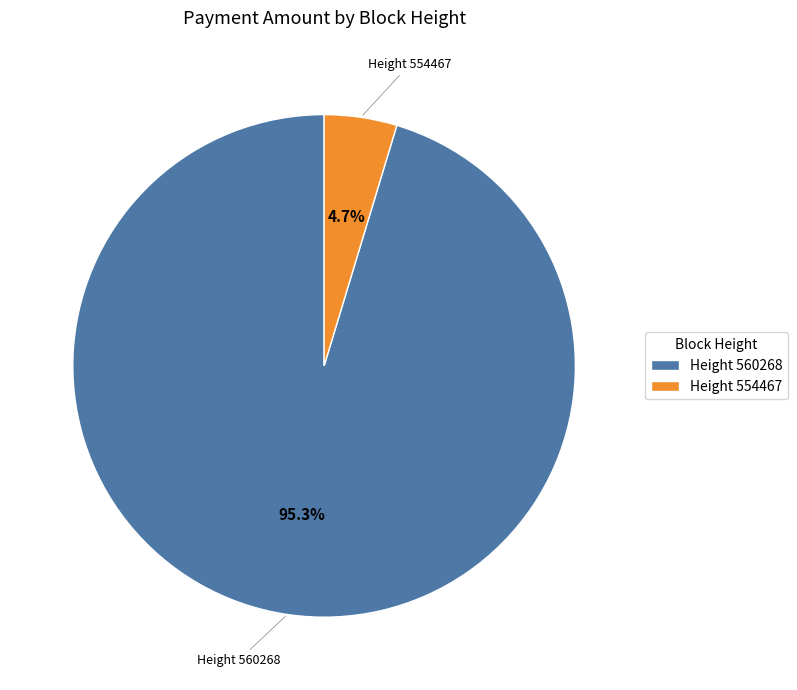

Which slice is the largest?

Height 560268